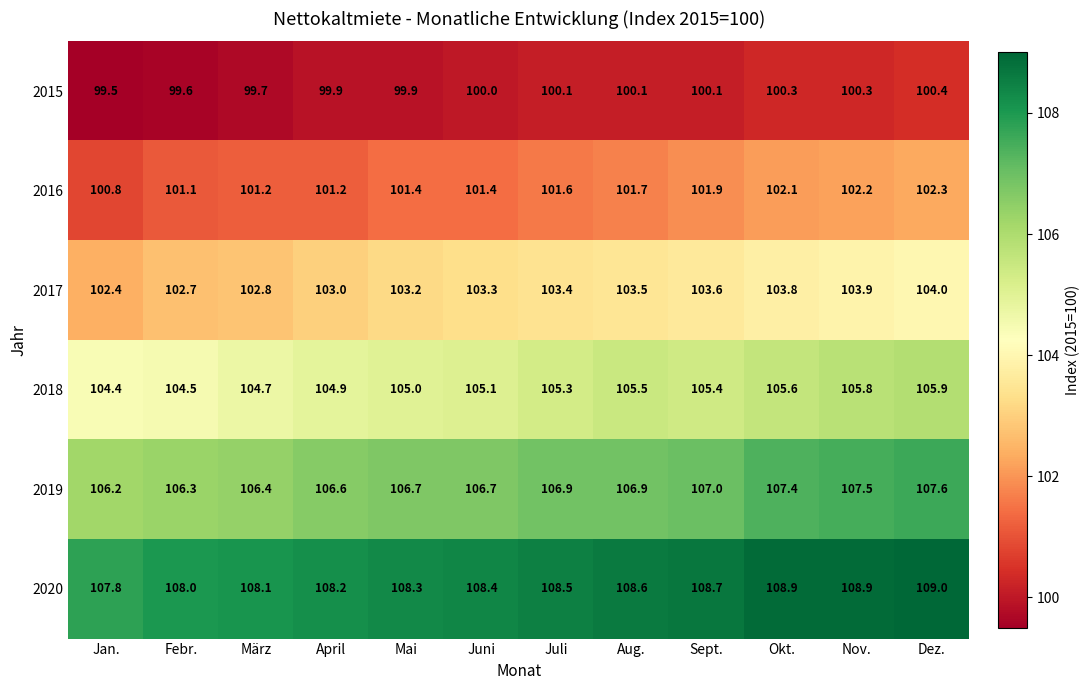

Read the 2017 value at Okt..

103.8